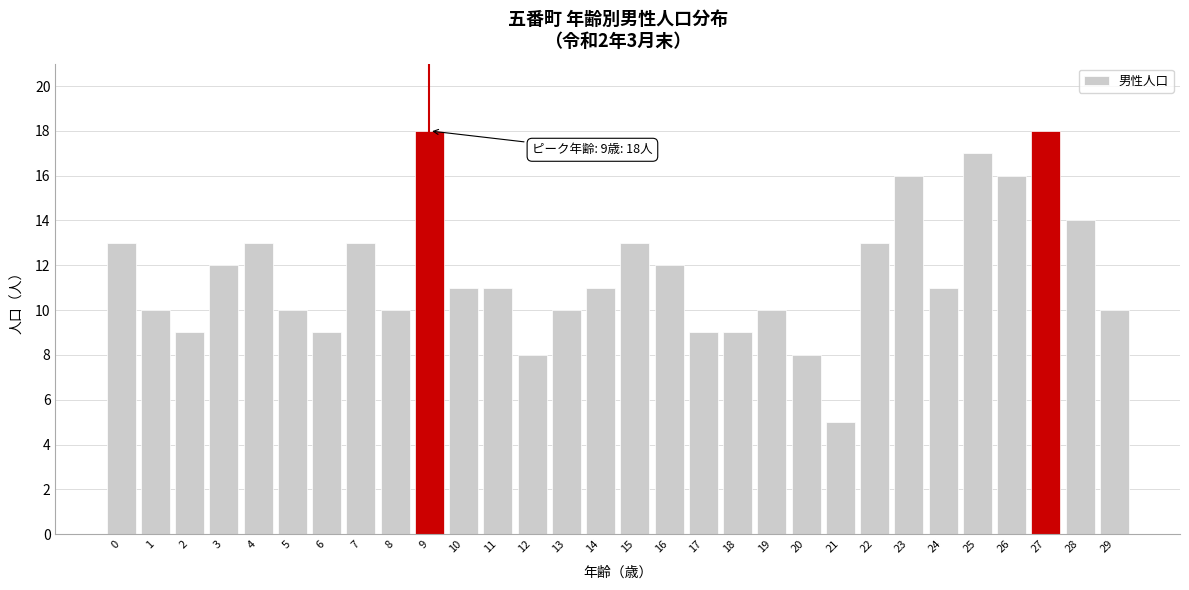

Reading right to left, list all the values displayed in this chart.

29=10	28=14	27=18	26=16	25=17	24=11	23=16	22=13	21=5	20=8	19=10	18=9	17=9	16=12	15=13	14=11	13=10	12=8	11=11	10=11	9=18	8=10	7=13	6=9	5=10	4=13	3=12	2=9	1=10	0=13